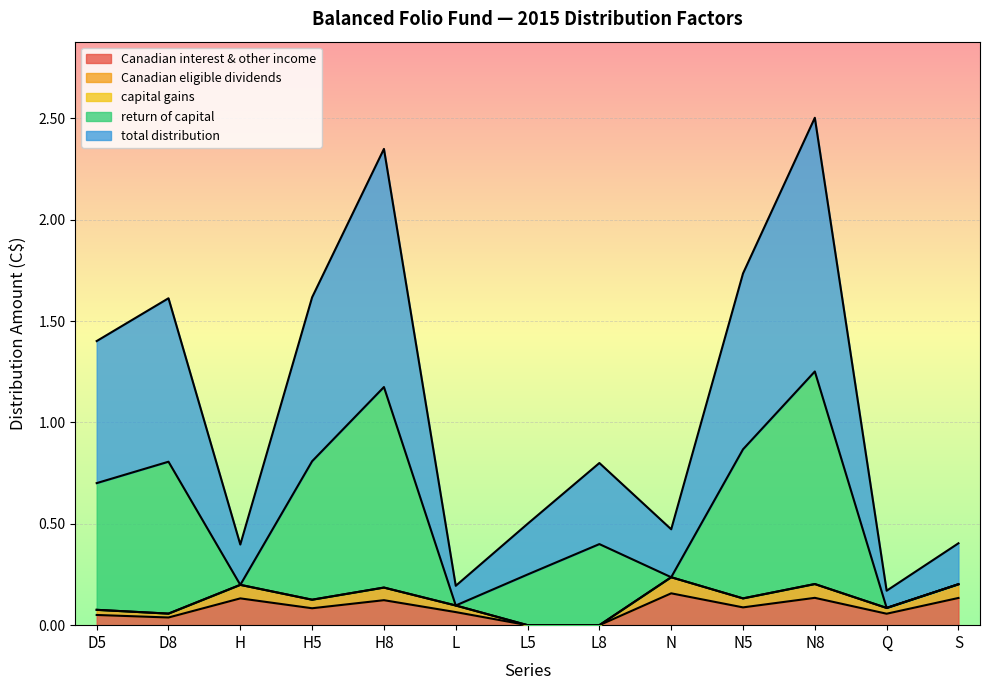

What is the label of the 9th point from the left?

N